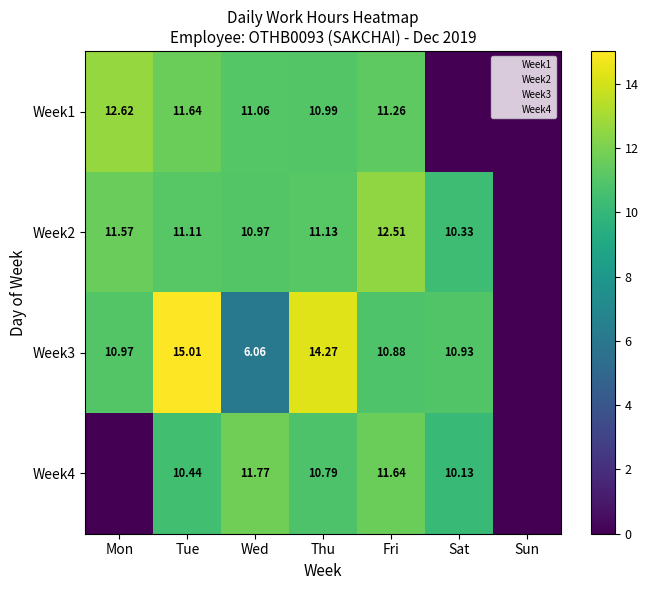

At which category is the sum across all series the highest?

Tue